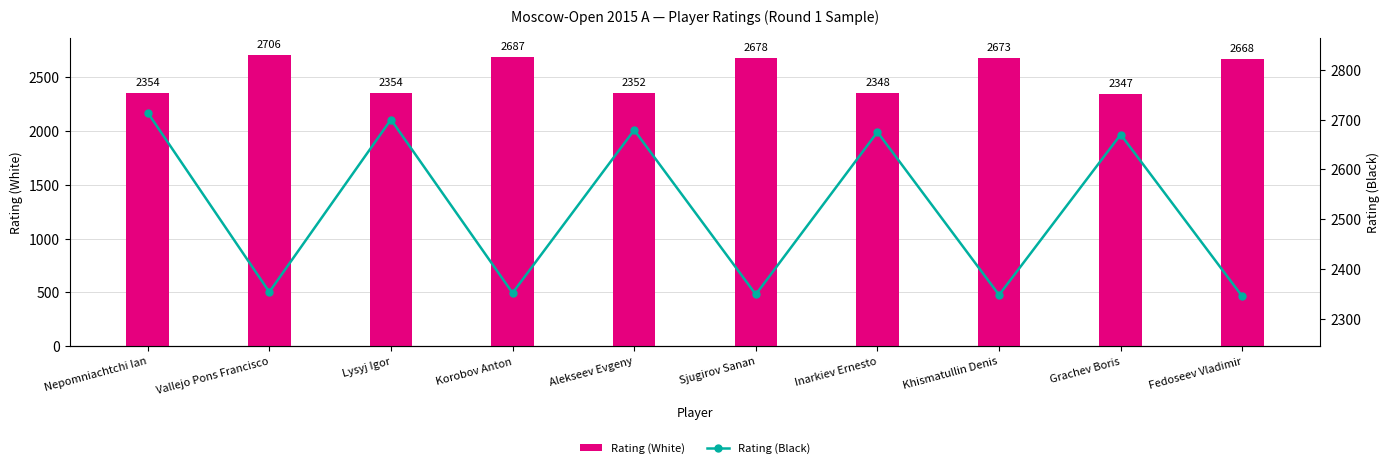

What is the total value across all series at Fedoseev Vladimir?

5013